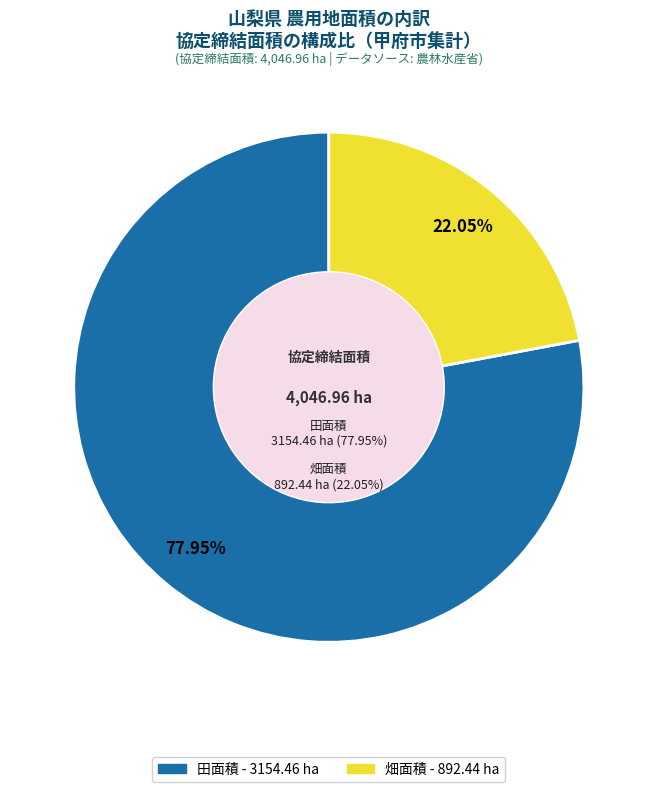

Is it true that 採草牧草地 is 0% of the pie?

True